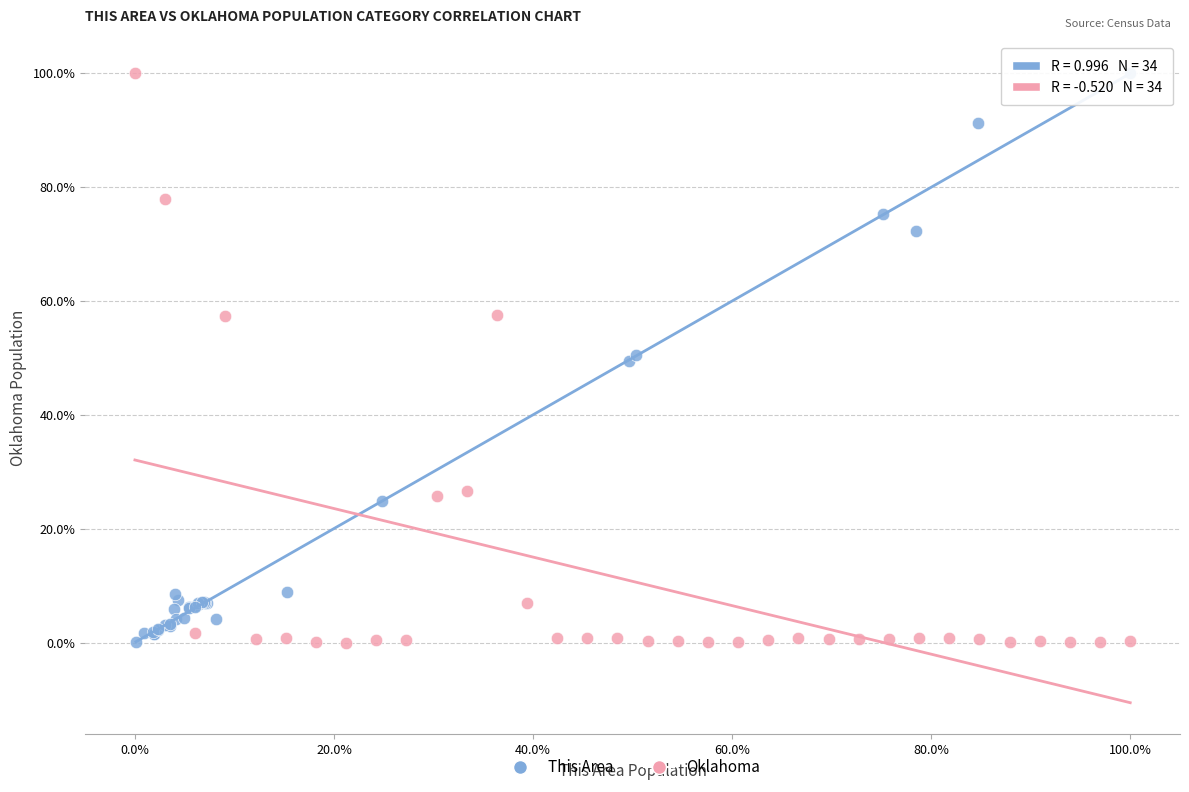

Which series has the largest Y range (max minus min)?

Oklahoma